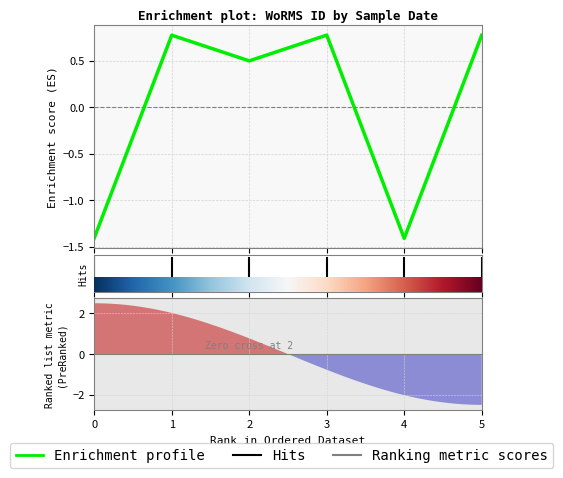

At which label does the data first exceed 0?

1